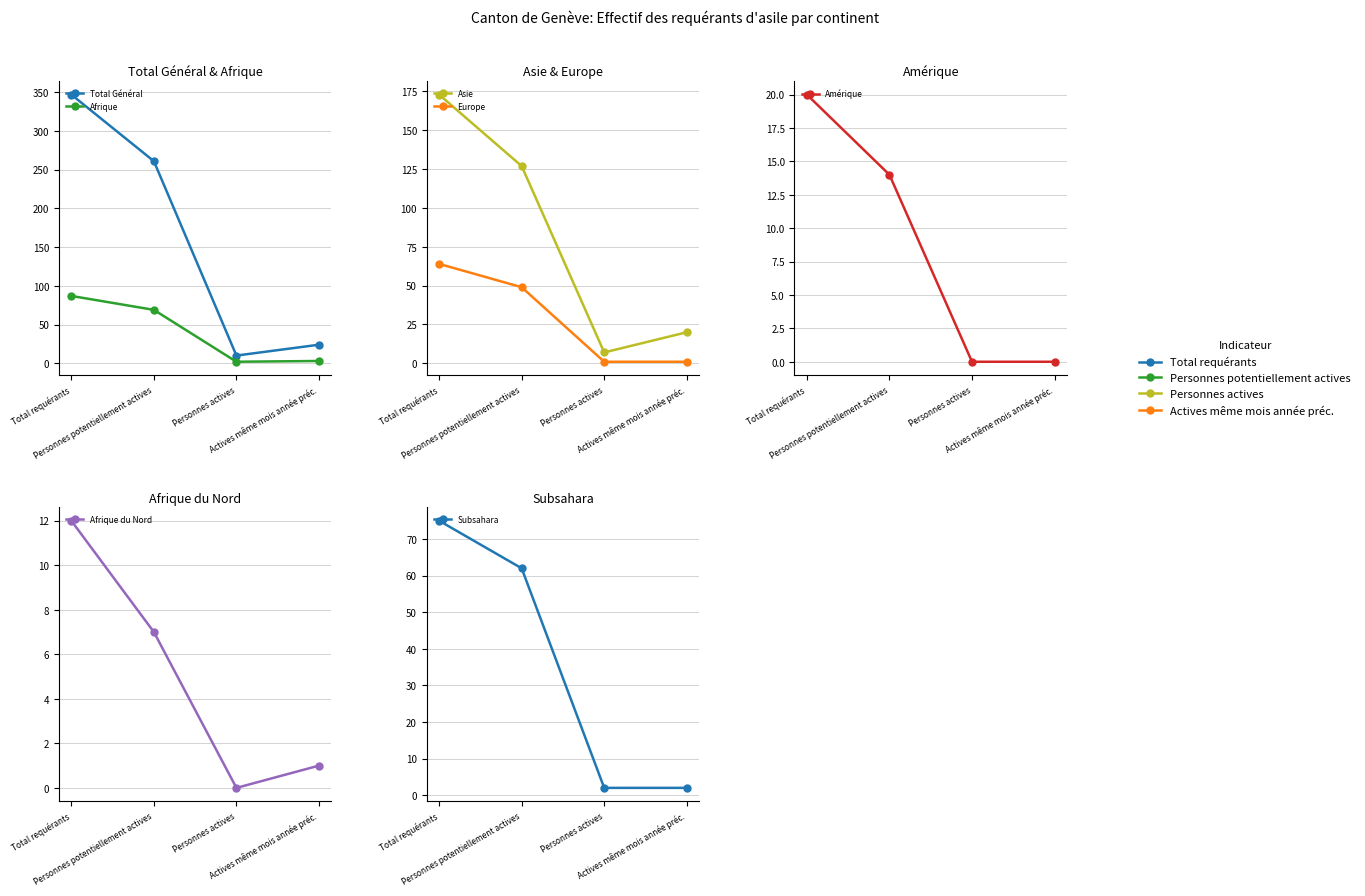

Reading right to left, list all the values displayed in this chart.

Total requérants: 75	12	20	64	173	87	347
Personnes potentiellement actives: 62	7	14	49	127	69	261
Personnes actives: 2	0	0	1	7	2	10
Actives même mois année préc.: 2	1	0	1	20	3	24